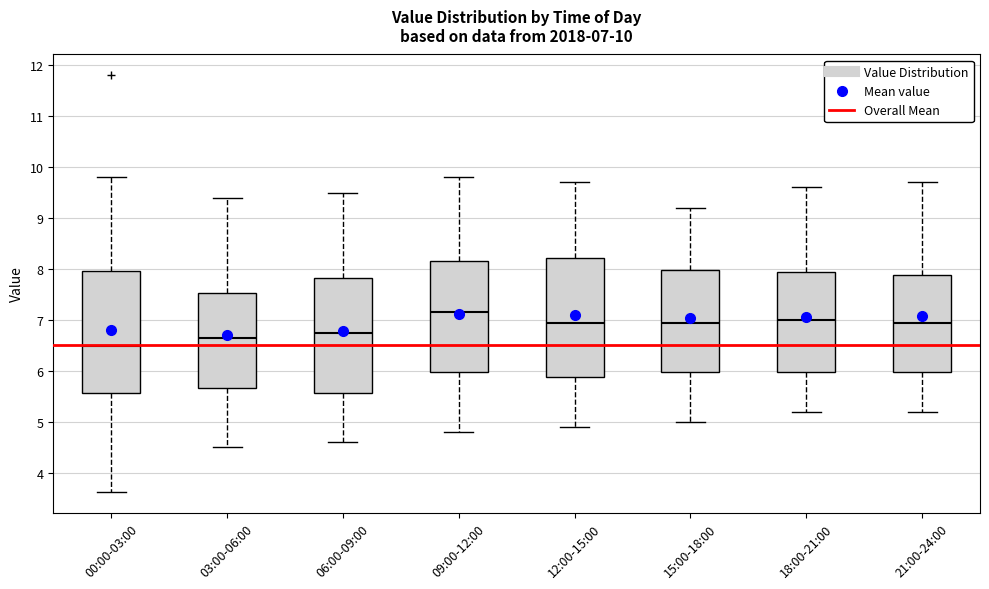

Which box has the highest median line?

09:00-12:00